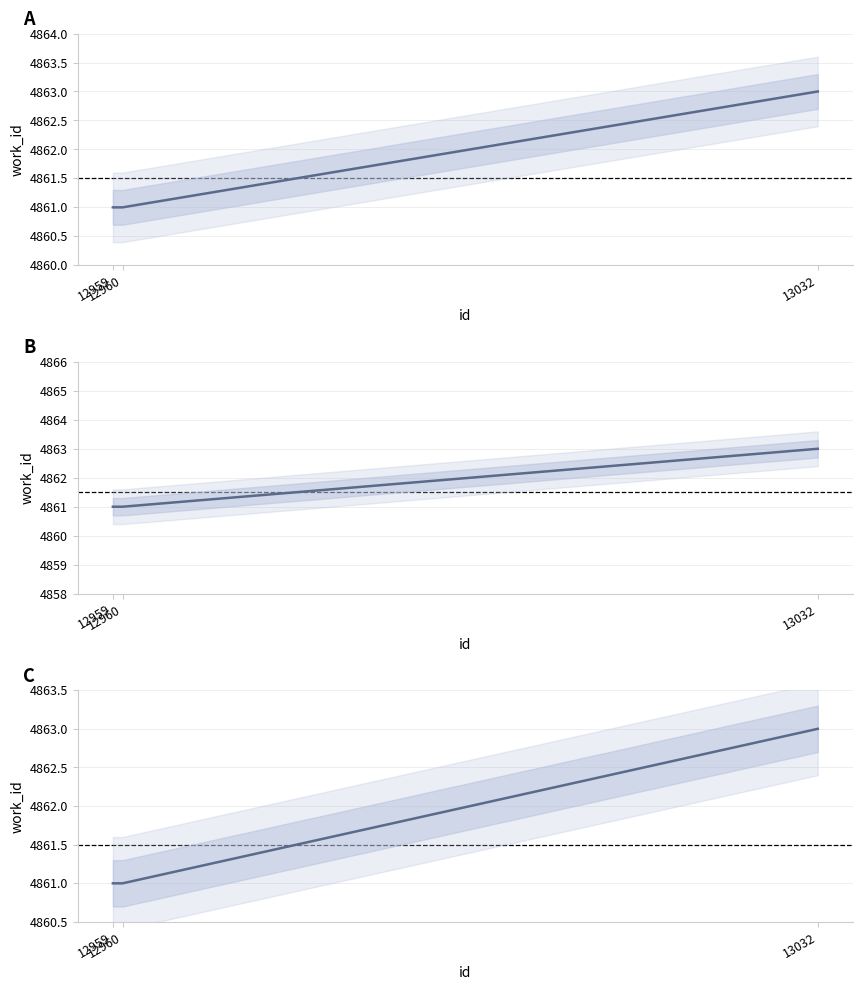

List the labels in order of value, smallest first.

12959, 12960, 13032